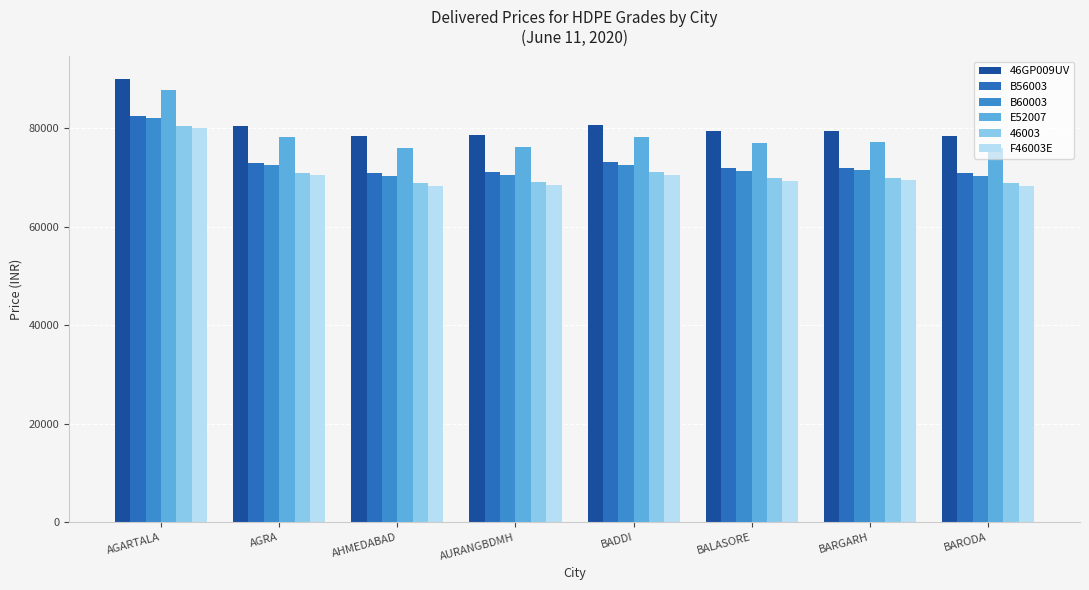

What is the average value of the F46003E series?

70621